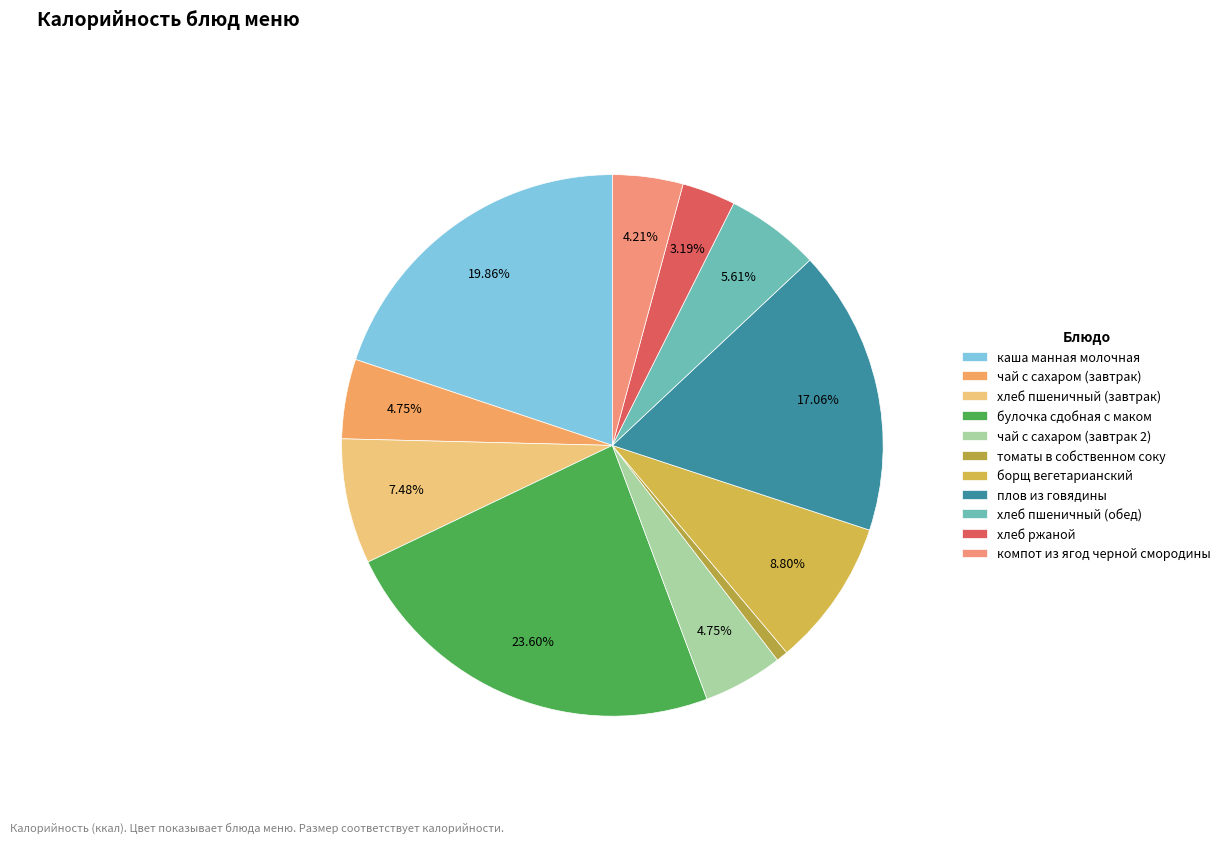

What percentage is the плов из говядины slice, to the nearest percent?

17%